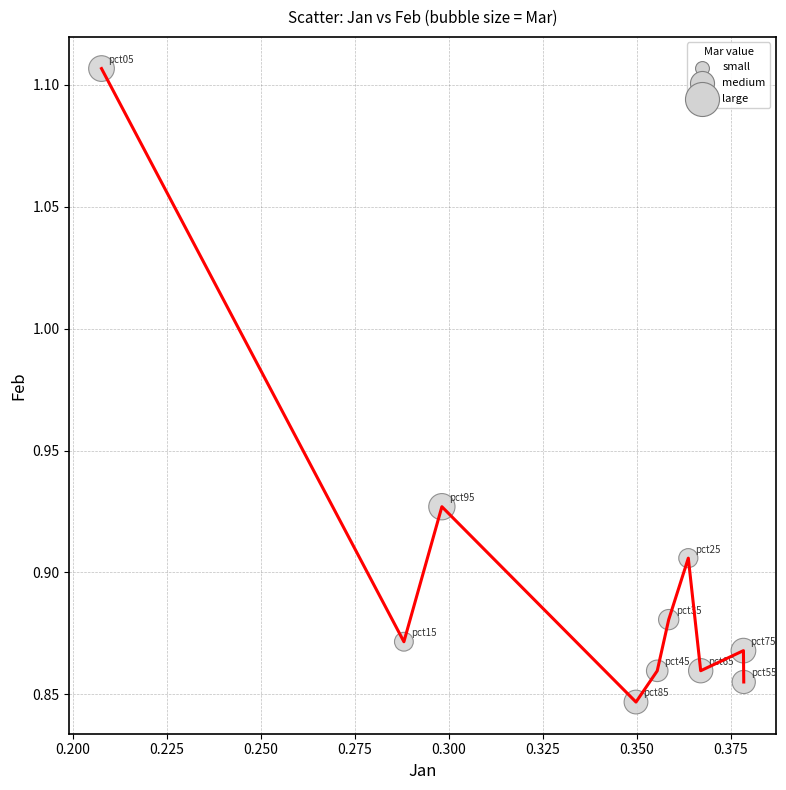

What is the difference between the maximum and minimum values?

0.3